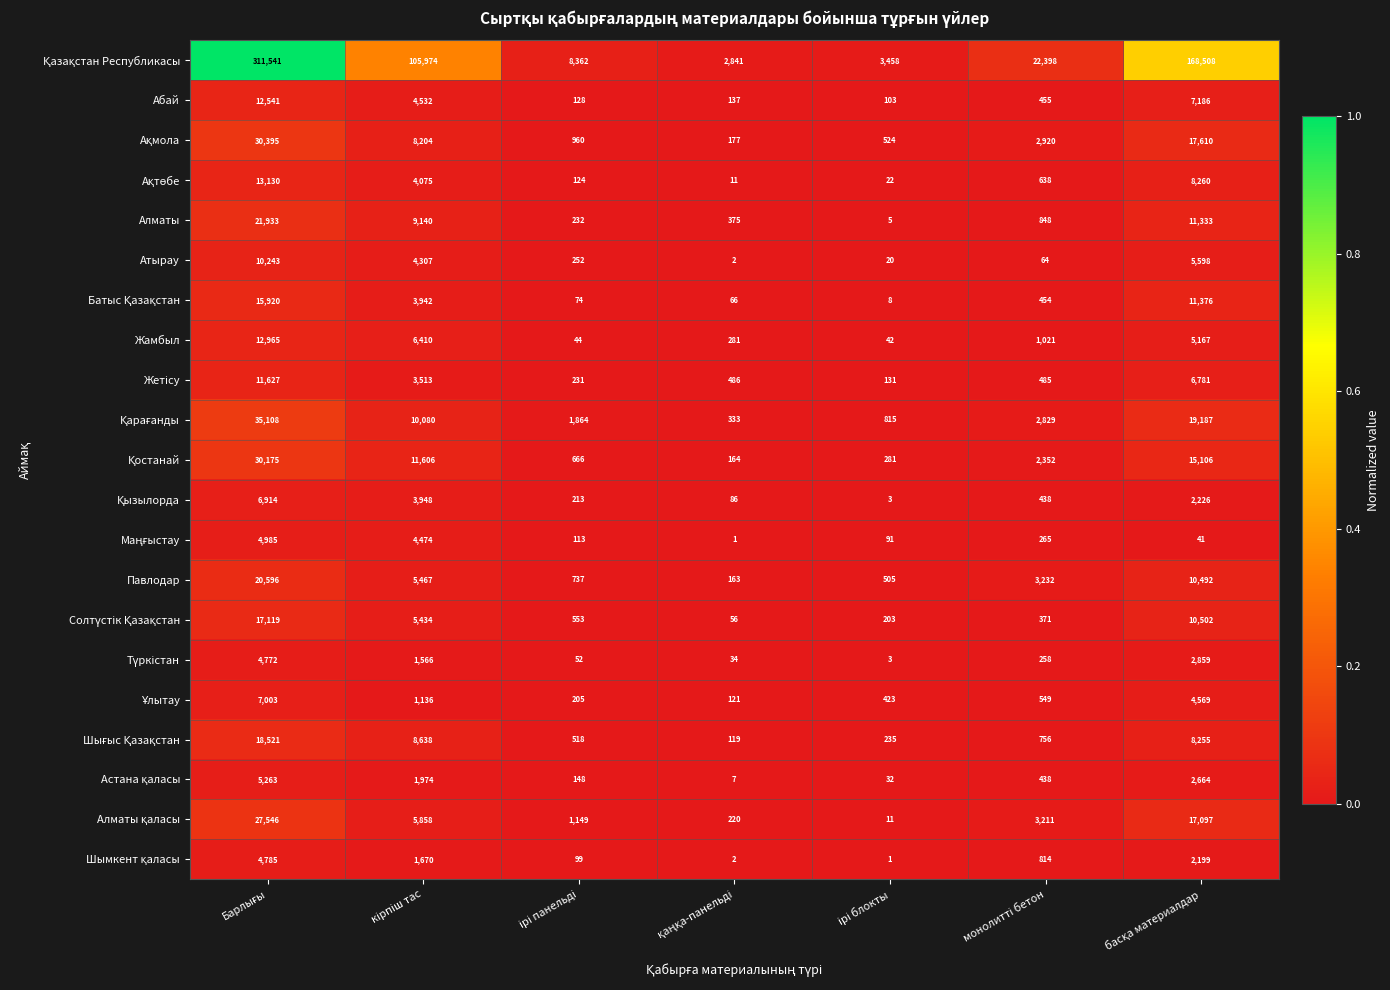

At how many categories does at least one series exceed 92359?

3